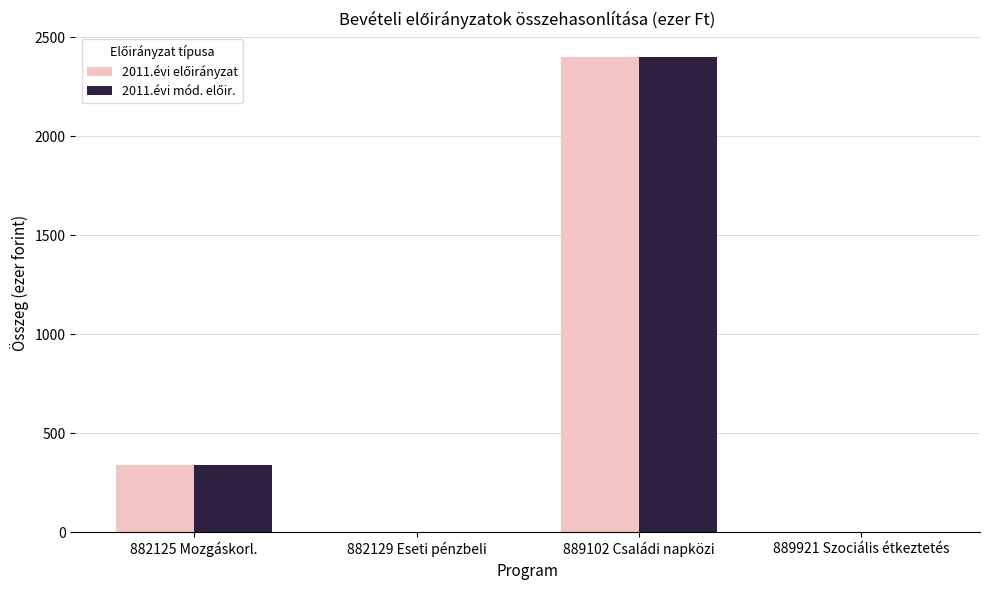

At which category is the sum across all series the highest?

889102 Családi napközi